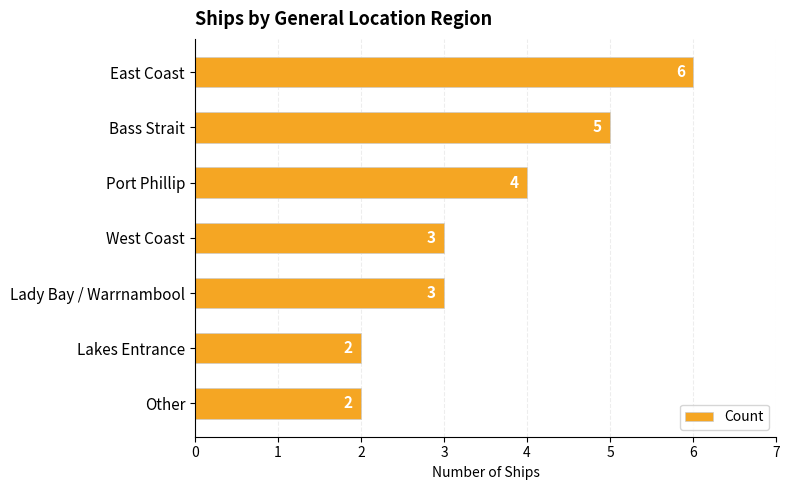

What is the ratio of the value at Lady Bay / Warrnambool to the value at Bass Strait?

0.6